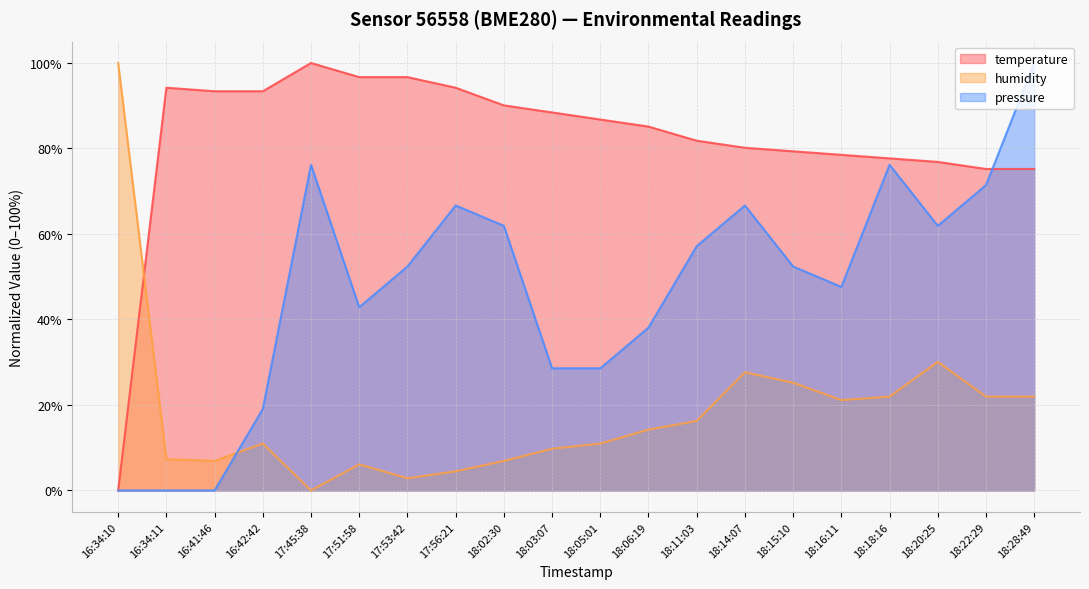

What is the value of the pressure point at the 10th from the left?

28.6